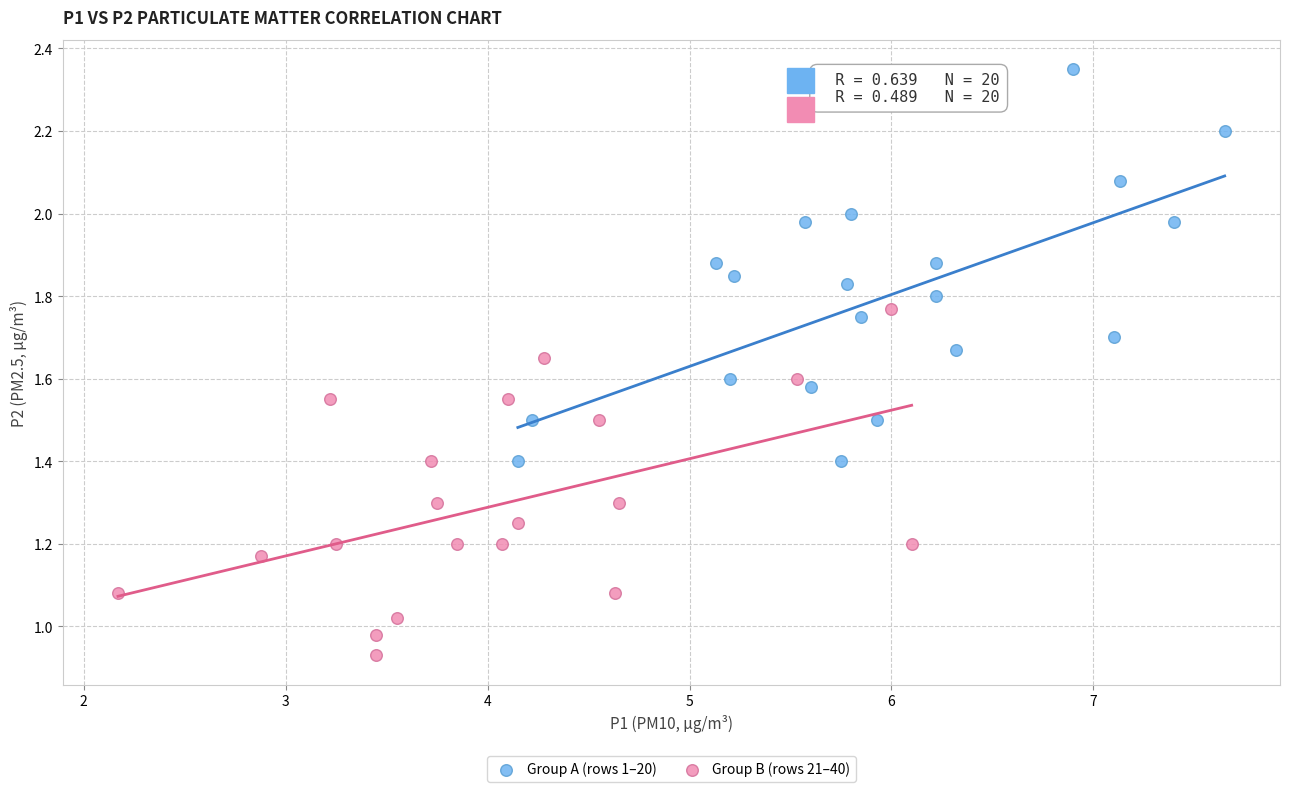

Which series reaches the minimum Y coordinate?

Group B (rows 21–40)